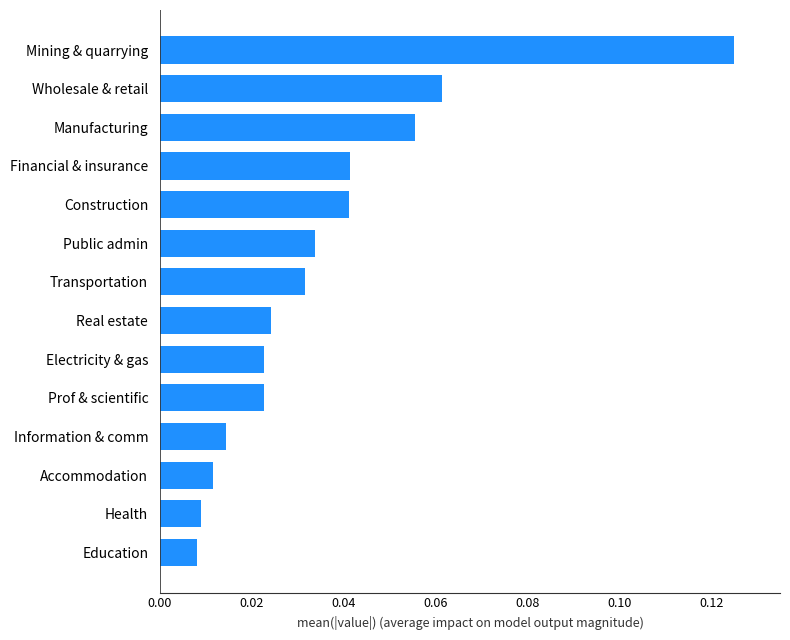

Which has a higher value, Education or Manufacturing?

Manufacturing